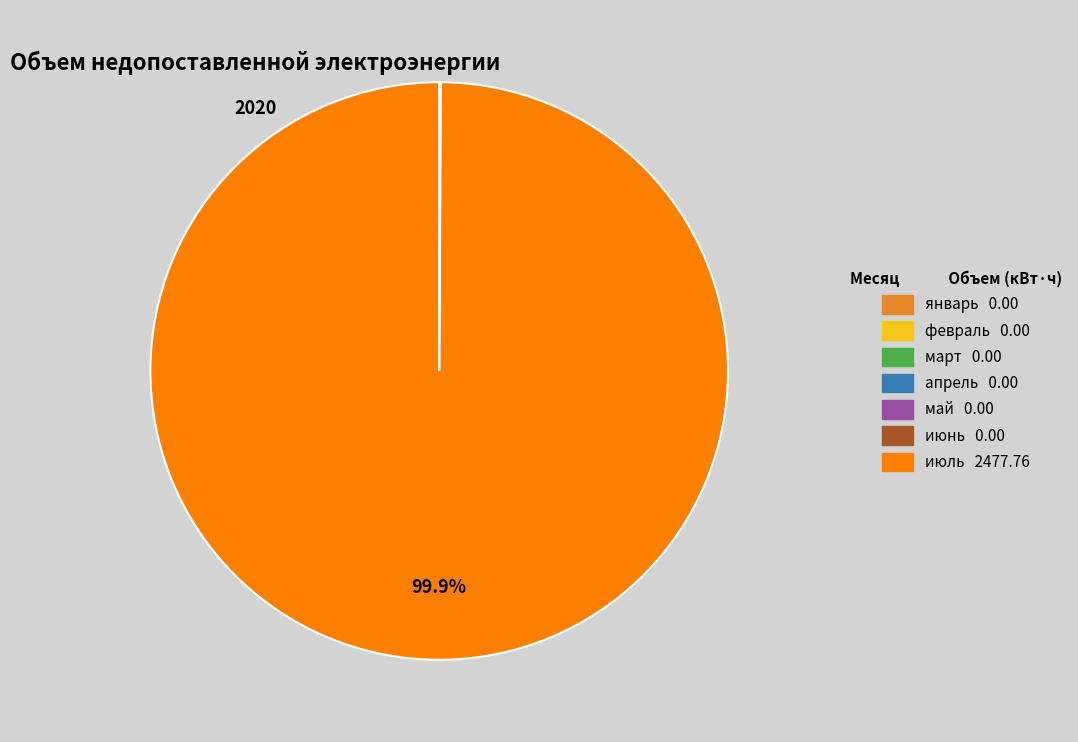

Which slice is the largest?

июль